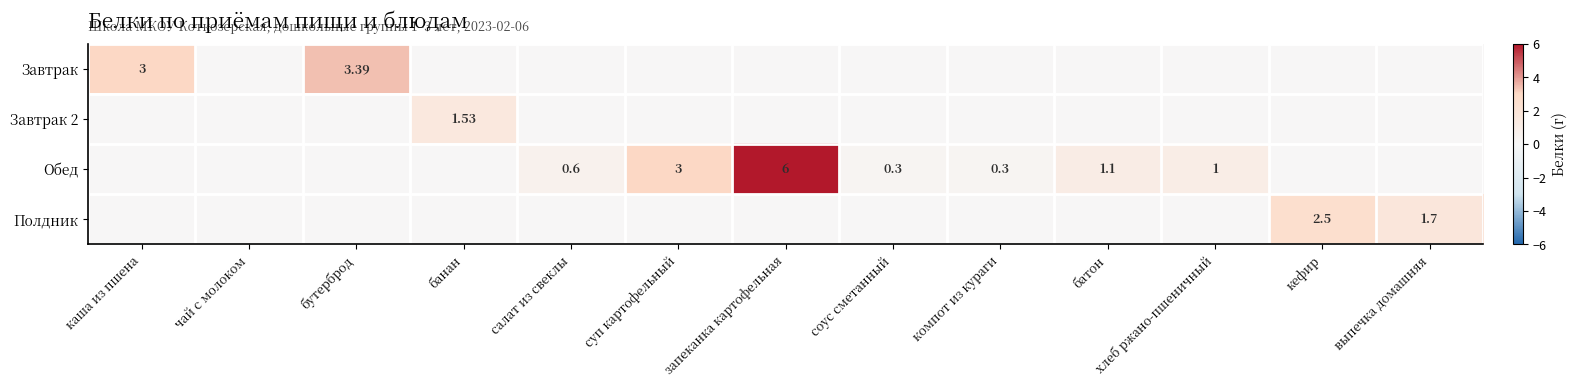

Is it true that Полдник equals 0.0 at хлеб ржано-пшеничный?

True